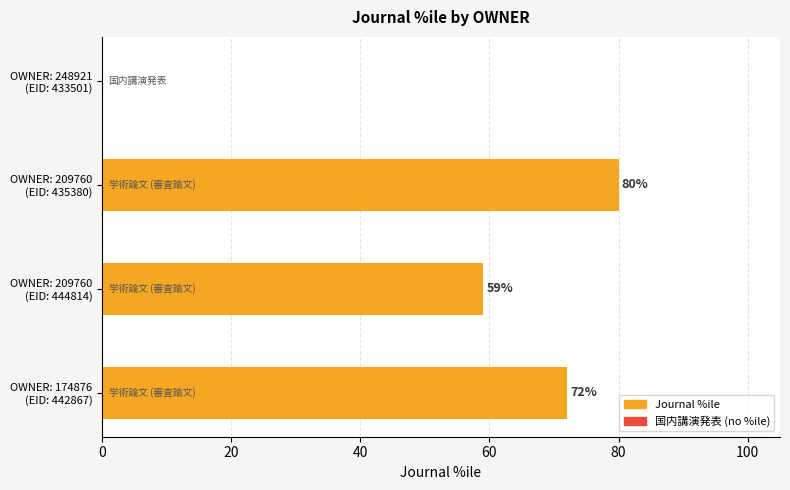

What is the sum of all values?

211